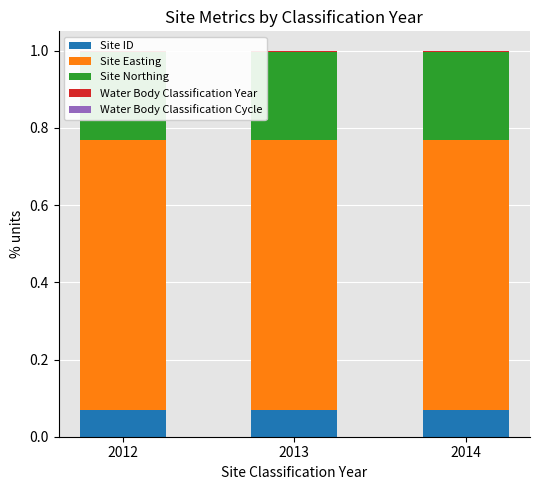

Reading left to right, extract all data points from this chart.

Site ID: 2012=0.1	2013=0.1	2014=0.1
Site Easting: 2012=0.7	2013=0.7	2014=0.7
Site Northing: 2012=0.2	2013=0.2	2014=0.2
Water Body Classification Year: 2012=0.0	2013=0.0	2014=0.0
Water Body Classification Cycle: 2012=0.0	2013=0.0	2014=0.0